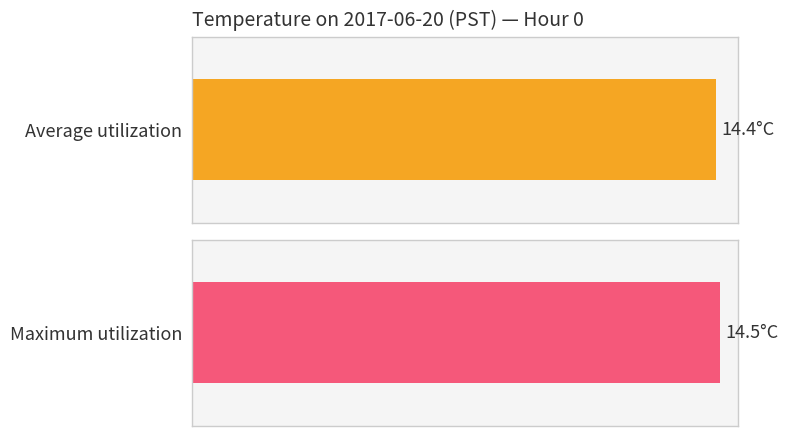

What is the average value of the Maximum utilization series?

14.5